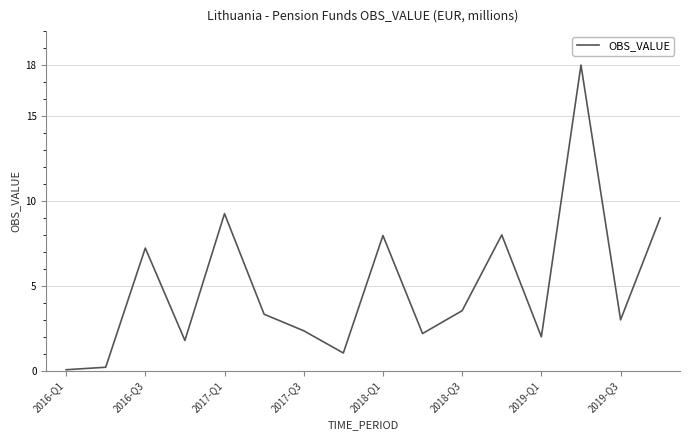

What is the difference between the maximum and minimum values?

17.9